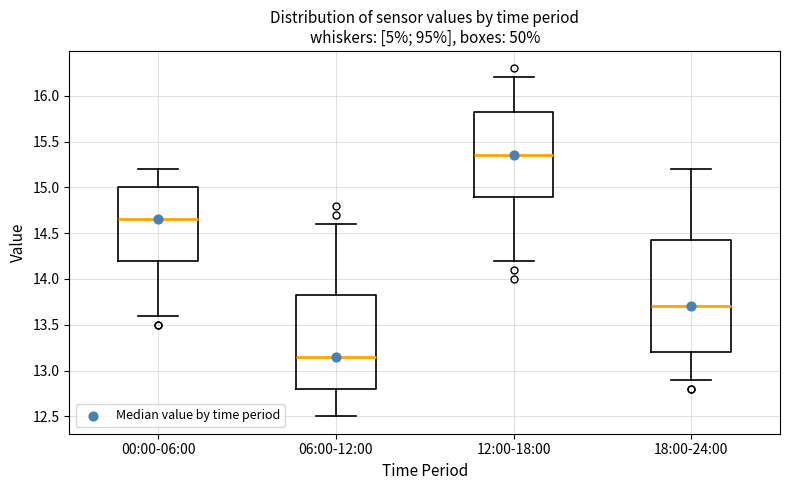

Reading left to right, transcribe this box plot: for each box, give where its median line is, the range the box spans, and where its two whiskers end, as read against the y-axis. The values are not printed on the chart, so give them approximately, as read against the axis.

00:00-06:00: median 14.65, box 14.20 to 15.00, whiskers 13.60 to 15.20
06:00-12:00: median 13.15, box 12.80 to 13.85, whiskers 12.50 to 14.60
12:00-18:00: median 15.35, box 14.90 to 15.85, whiskers 14.20 to 16.20
18:00-24:00: median 13.70, box 13.20 to 14.45, whiskers 12.90 to 15.20